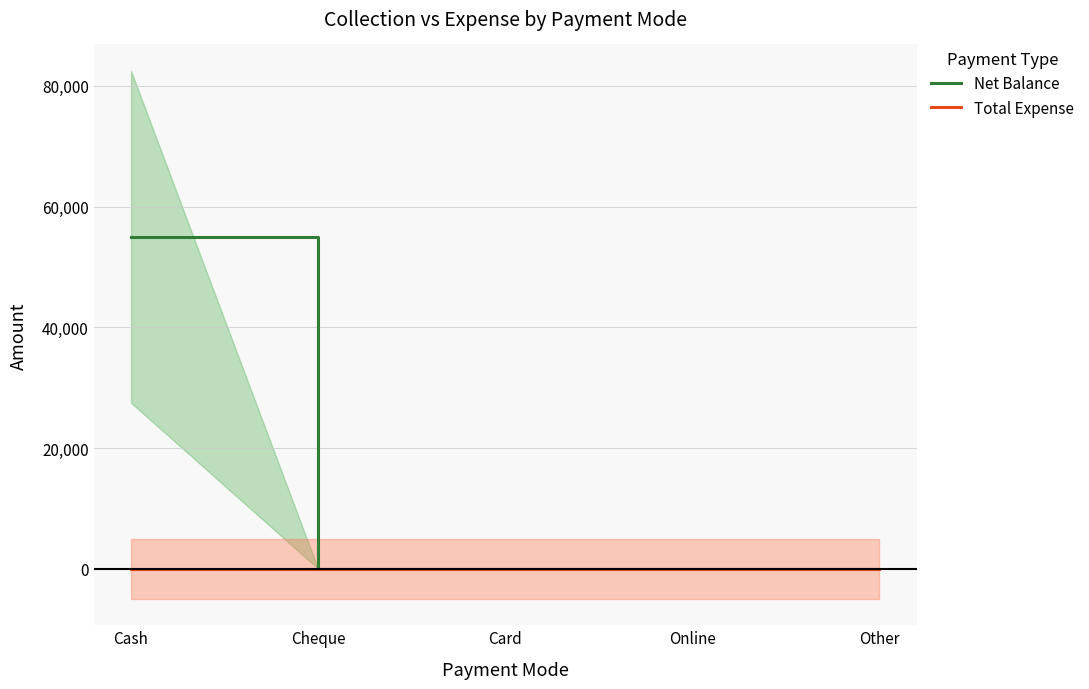

Is it true that Net Balance equals 0 at Cheque?

True